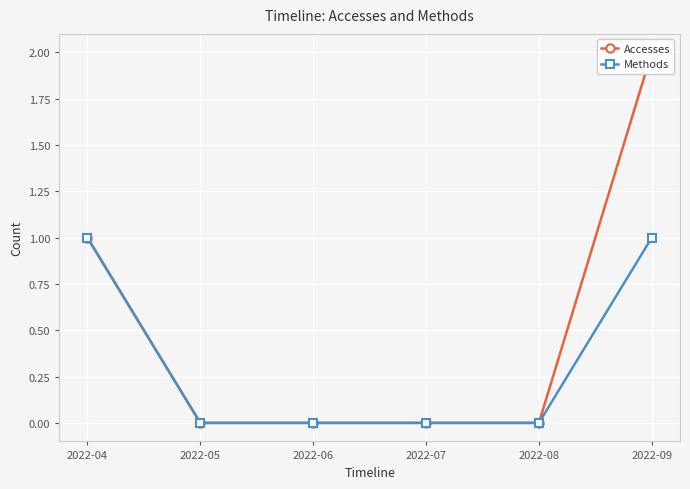

The value of Methods at 2022-07 is 0. True or false?

True